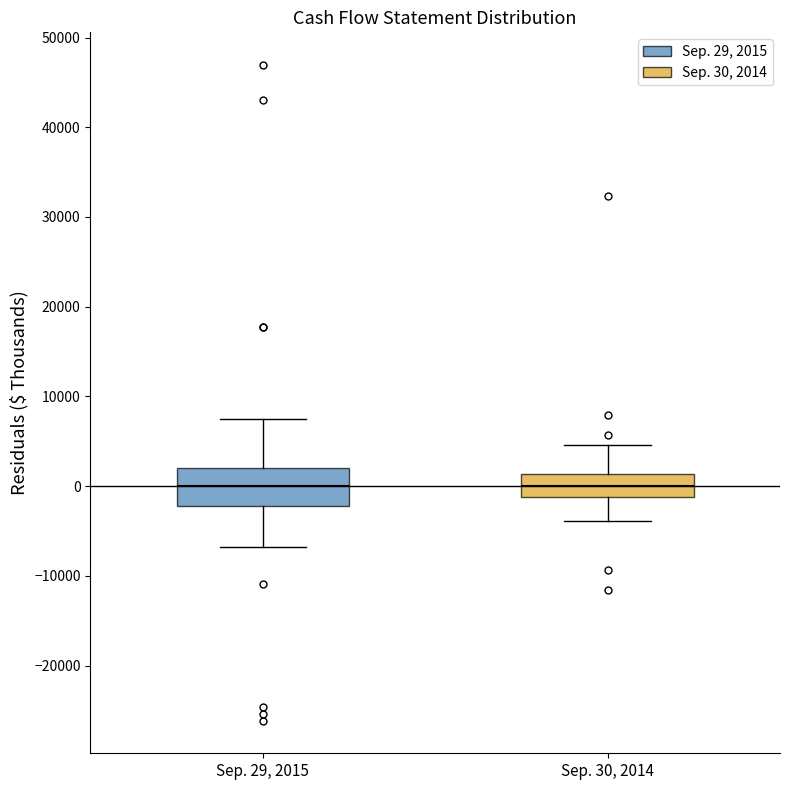

Reading left to right, transcribe this box plot: for each box, give where its median line is, the range the box spans, and where its two whiskers end, as read against the y-axis. The values are not printed on the chart, so give them approximately, as read against the axis.

Sep. 29, 2015: median 0, box -2000 to 2000, whiskers -7000 to 7000
Sep. 30, 2014: median 0, box -1000 to 1000, whiskers -4000 to 5000